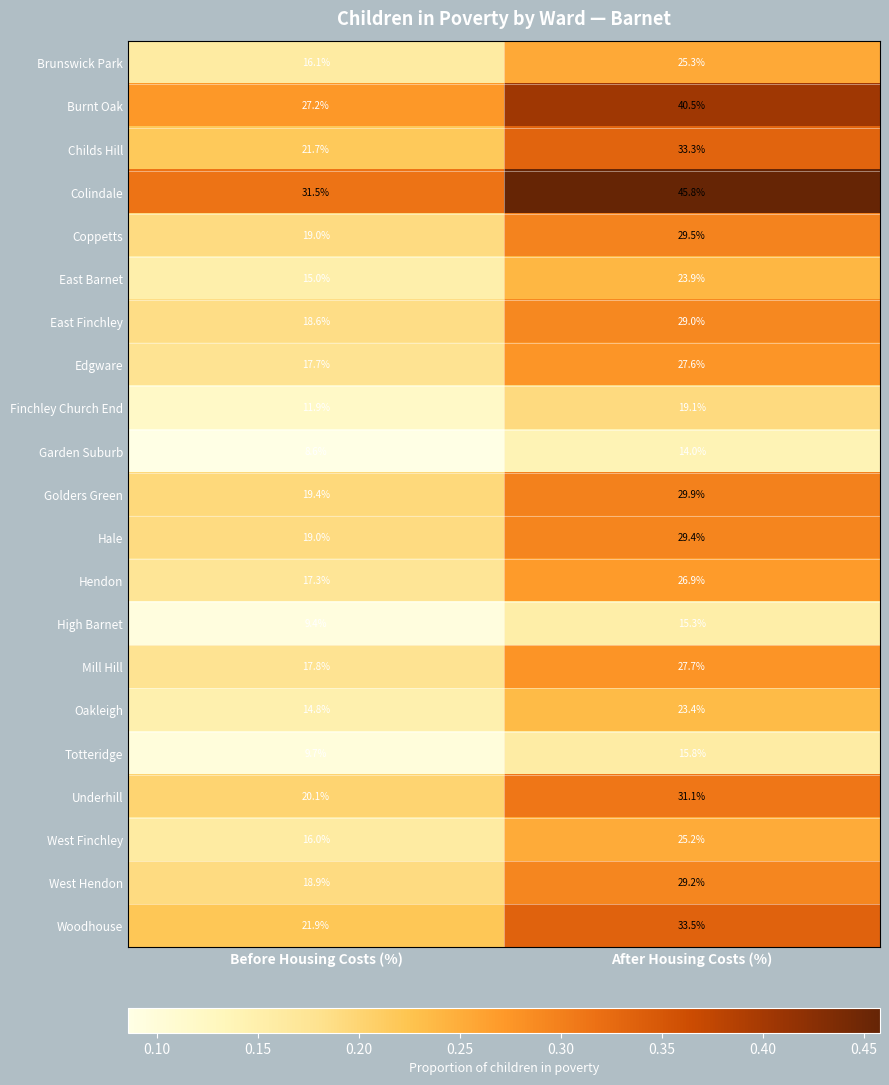

How many categories are shown in the chart?

2